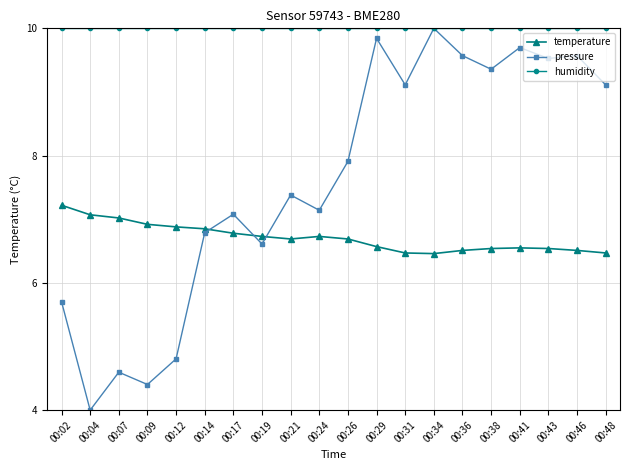

At 00:38, list the series in order from smallest to largest.

temperature, pressure, humidity